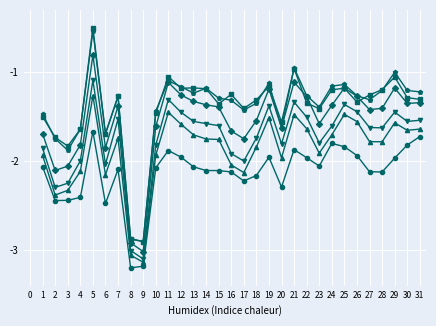

What is the difference between the highest and lowest values at 12?

0.8